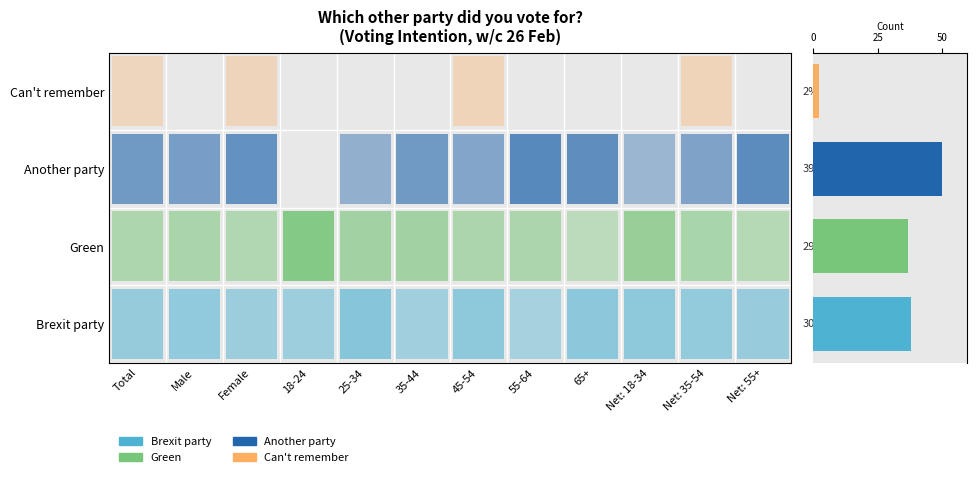

How many distinct data groups are displayed?

1